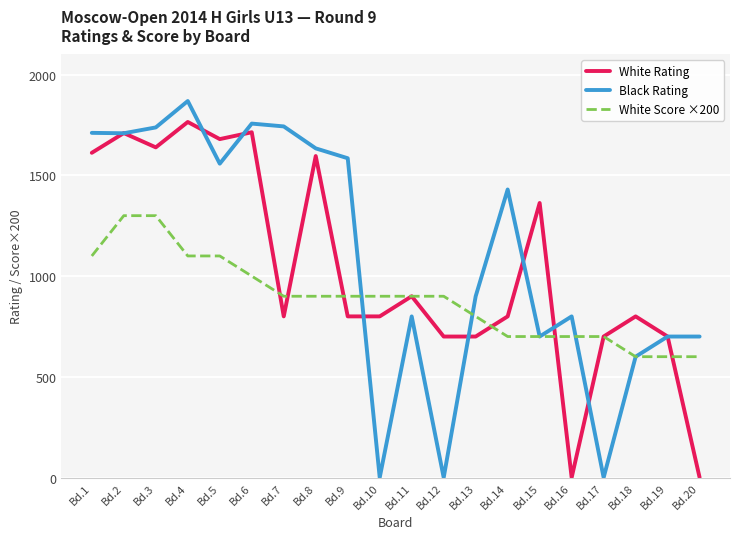

True or false: Black Rating has a value of 800 at Bd.16.

True